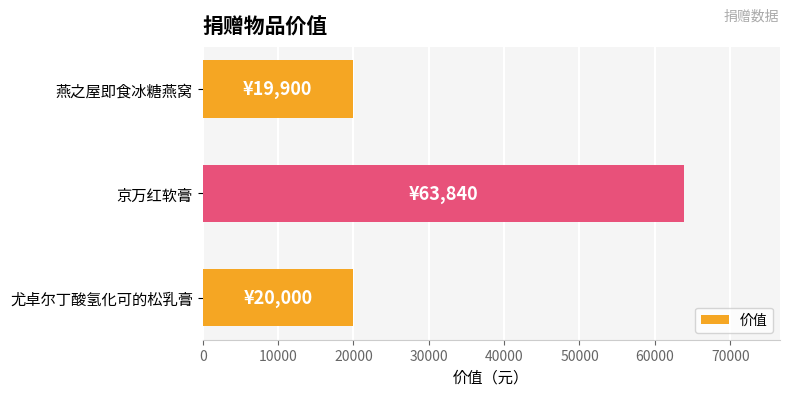

Where is the data nearest to the value 41870?

尤卓尔丁酸氢化可的松乳膏